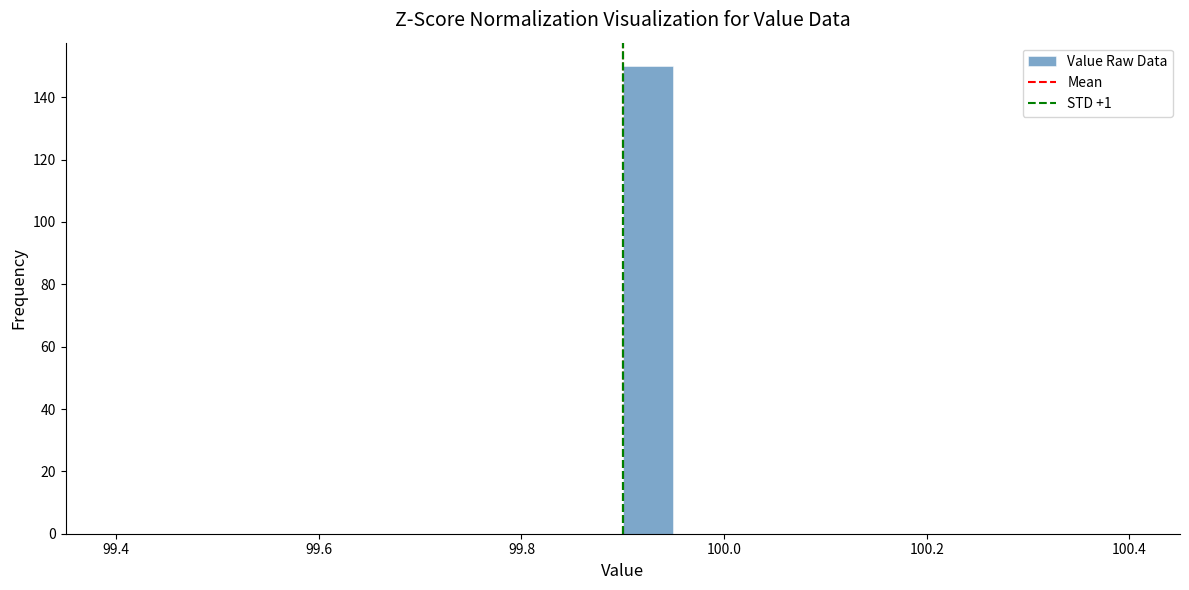

Read against the x-axis, roughly where is the centre of the tallest bar?

99.92